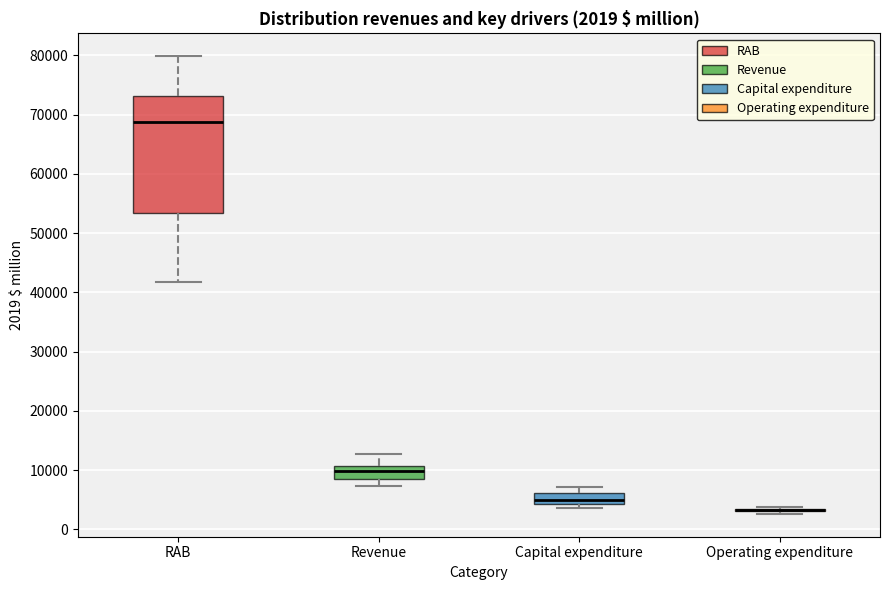

Comparing the boxes themselves (not the whiskers), which one is the tallest?

RAB